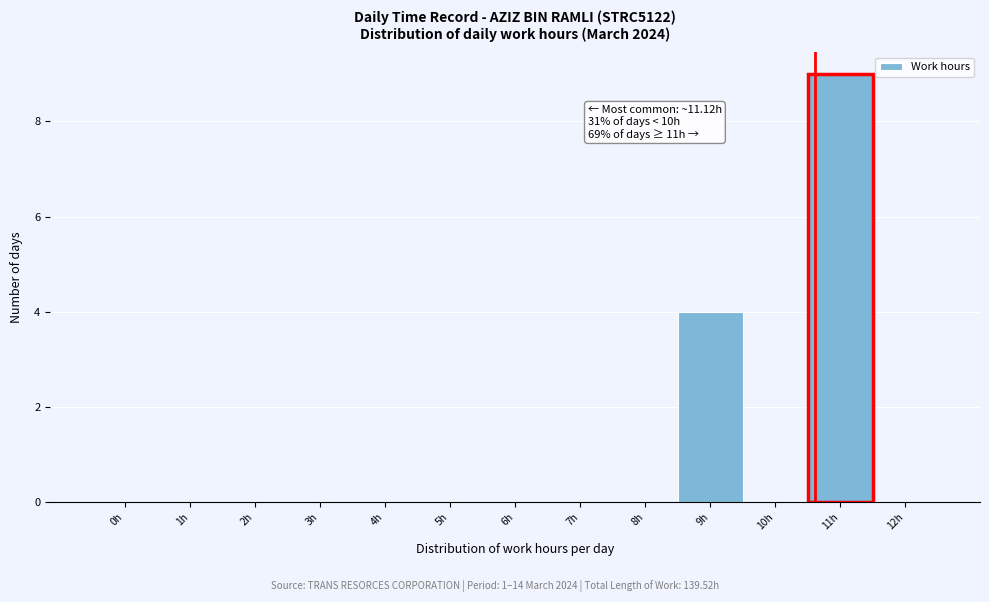

Reading right to left, transcribe all the data shown in this chart.

12h=0	11h=9	10h=0	9h=4	8h=0	7h=0	6h=0	5h=0	4h=0	3h=0	2h=0	1h=0	0h=0